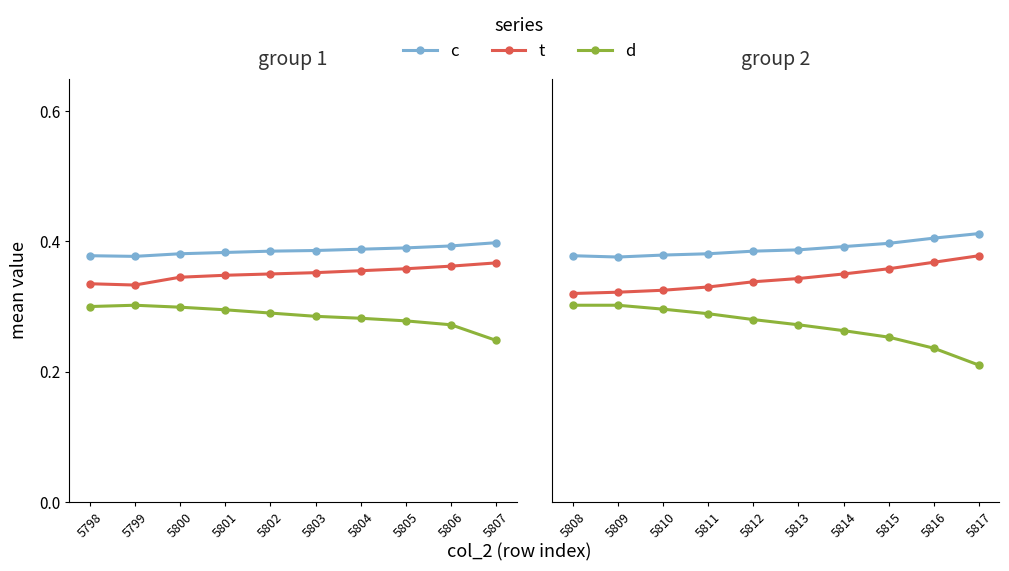

How many categories are shown in the chart?

10